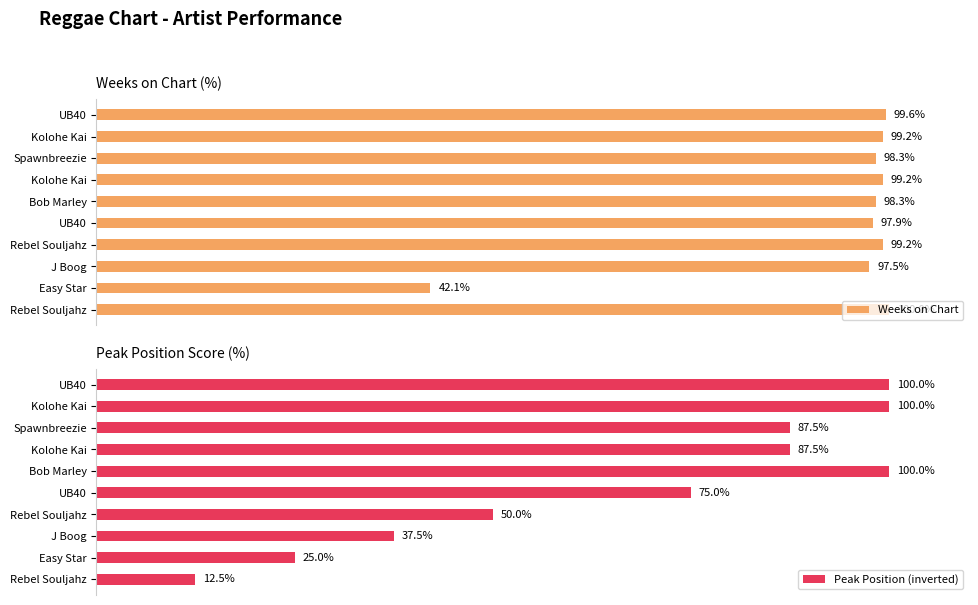

Which series has the widest spread of values?

Peak Position (inverted)